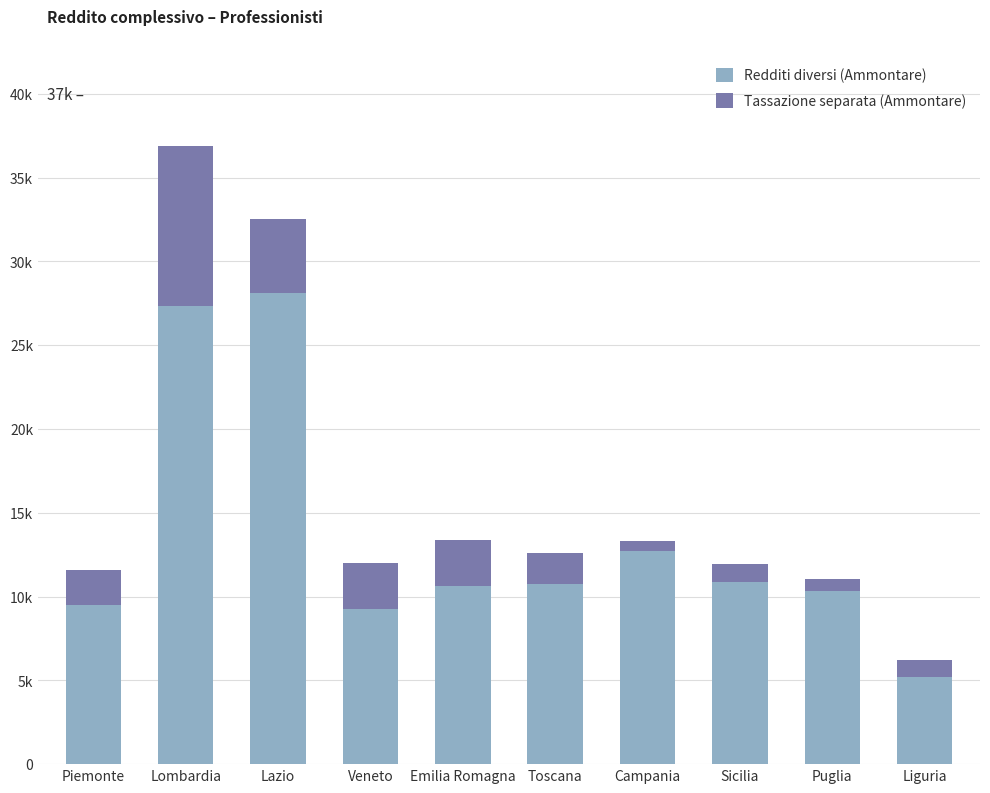

At which label does Tassazione separata (Ammontare) first exceed 2064?

Lombardia